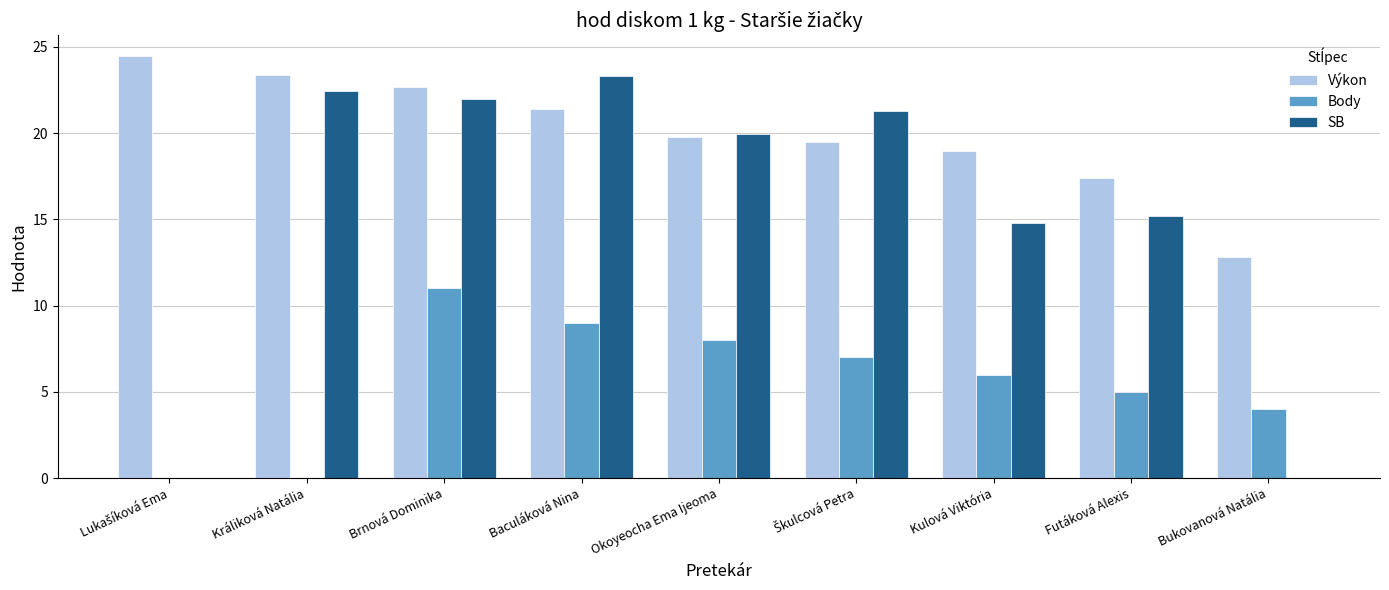

Which series changed the most between Baculáková Nina and Okoyeocha Ema Ijeoma?

SB